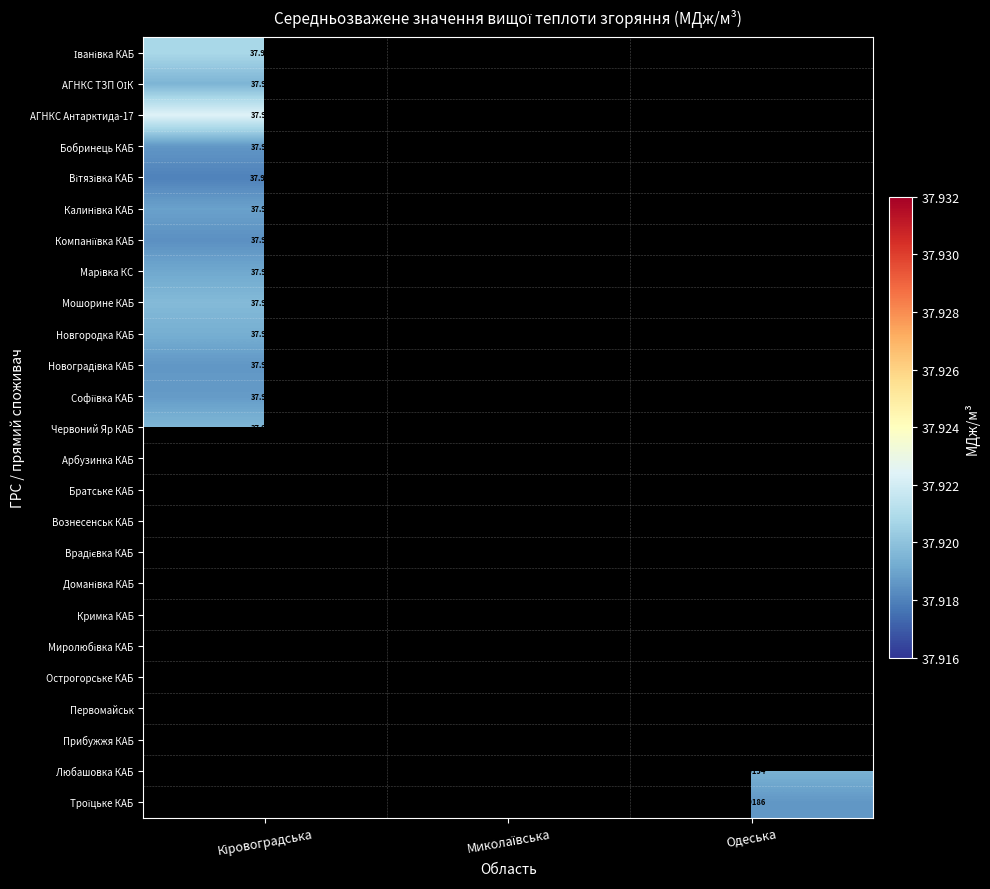

What is the lowest value of the АГНКС Антарктида-17 series?

37.9